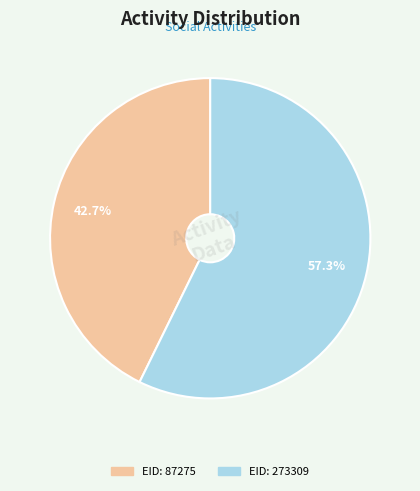

Is there any slice that represents more than half of the pie?

Yes